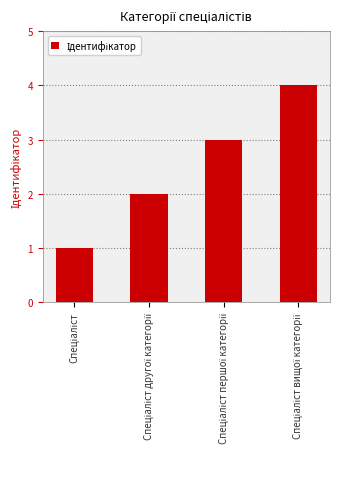

What is the sum of all values?

10